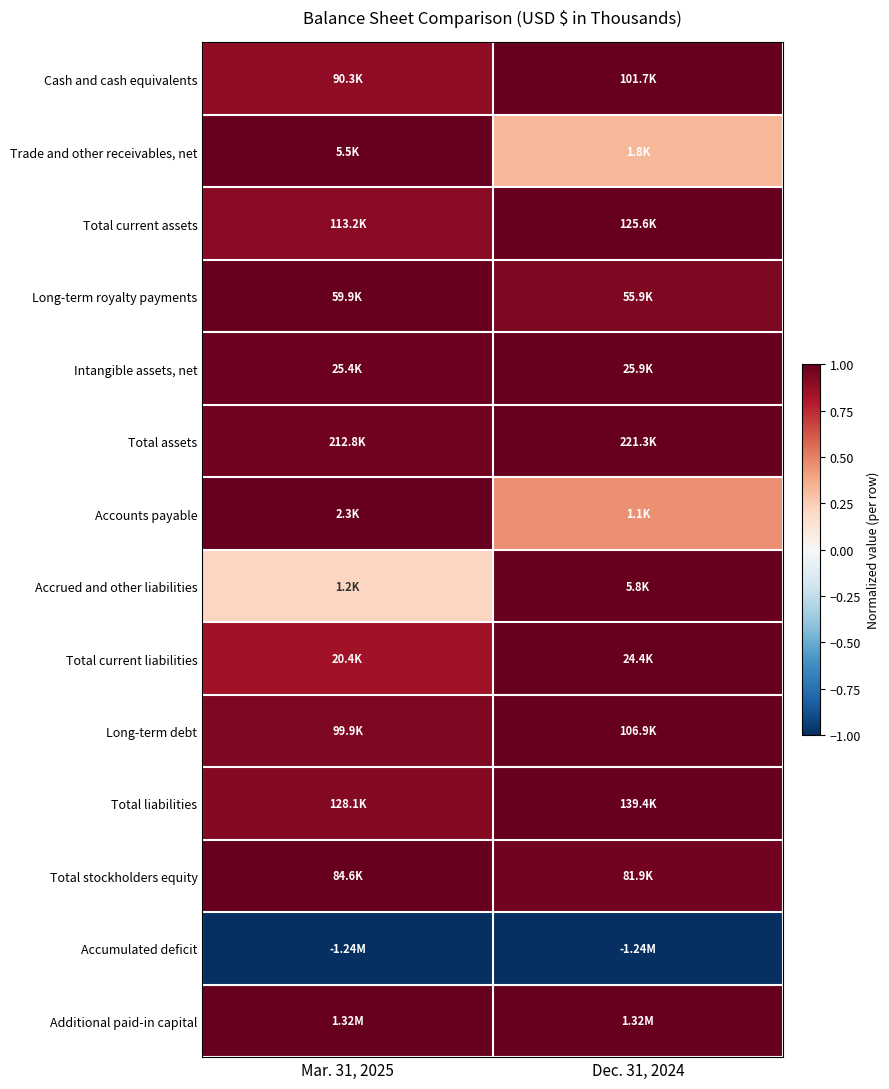

What is the maximum value shown in the chart?

1.0